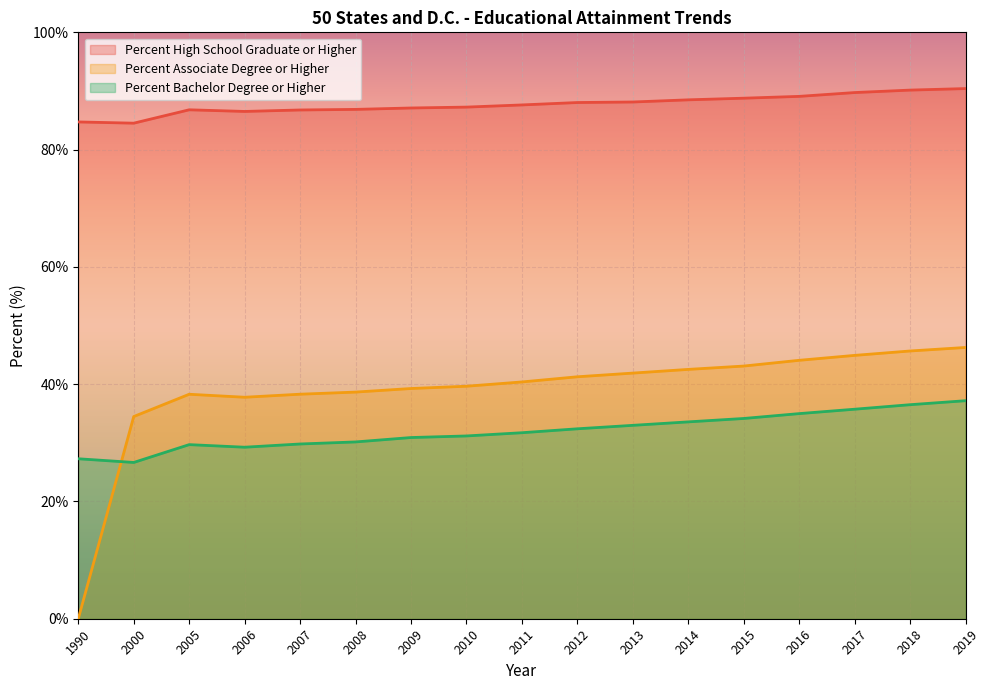

Reading left to right, extract all data points from this chart.

Percent High School Graduate or Higher: 84.7	84.5	86.8	86.5	86.8	86.9	87.1	87.2	87.6	88.0	88.1	88.5	88.8	89.1	89.7	90.2	90.4
Percent Associate Degree or Higher: 0.0	34.5	38.3	37.8	38.3	38.6	39.3	39.6	40.4	41.3	41.9	42.5	43.1	44.1	44.9	45.7	46.3
Percent Bachelor Degree or Higher: 27.3	26.6	29.7	29.2	29.8	30.1	30.9	31.2	31.7	32.4	33.0	33.6	34.1	35.0	35.7	36.5	37.2